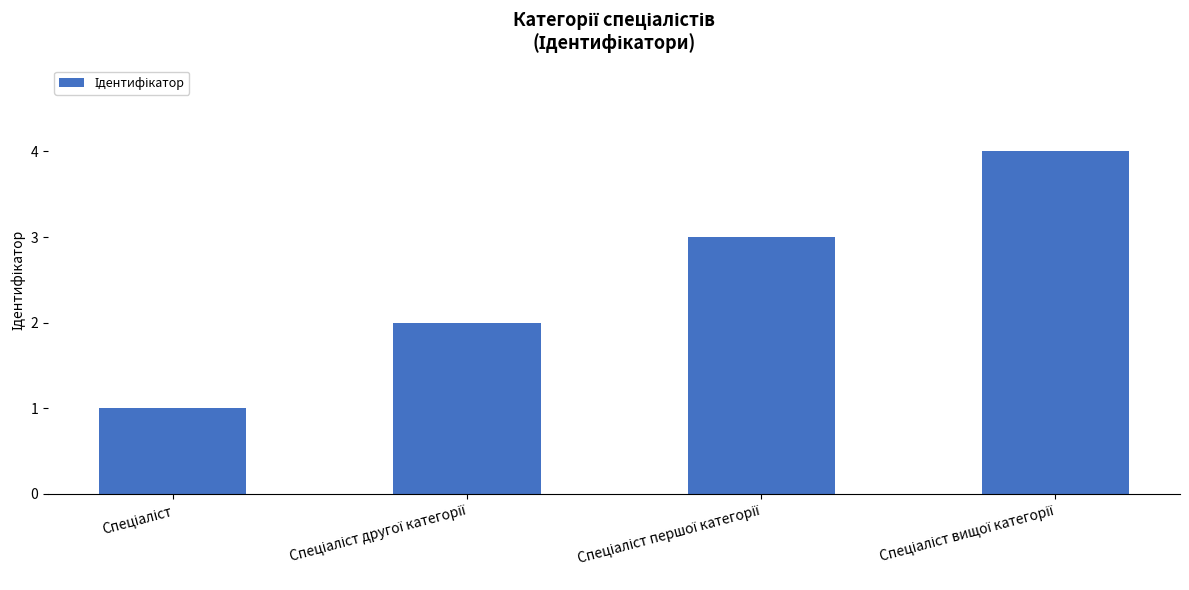

What is the sum of all values?

10